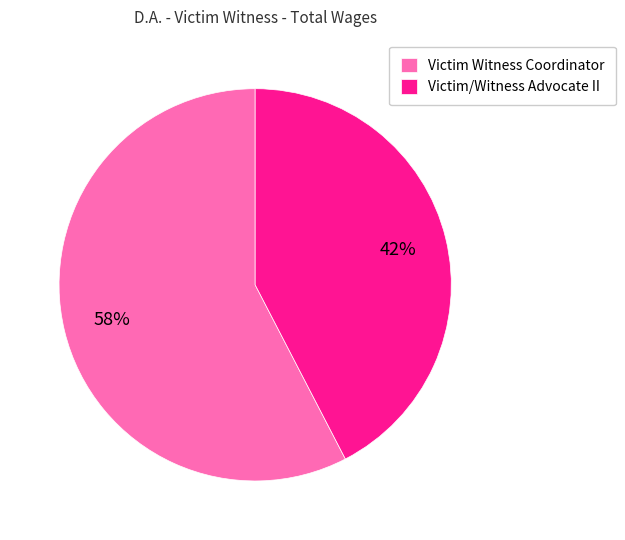

What is the ratio of the value at Victim Witness Coordinator to the value at Victim/Witness Advocate II?

1.4